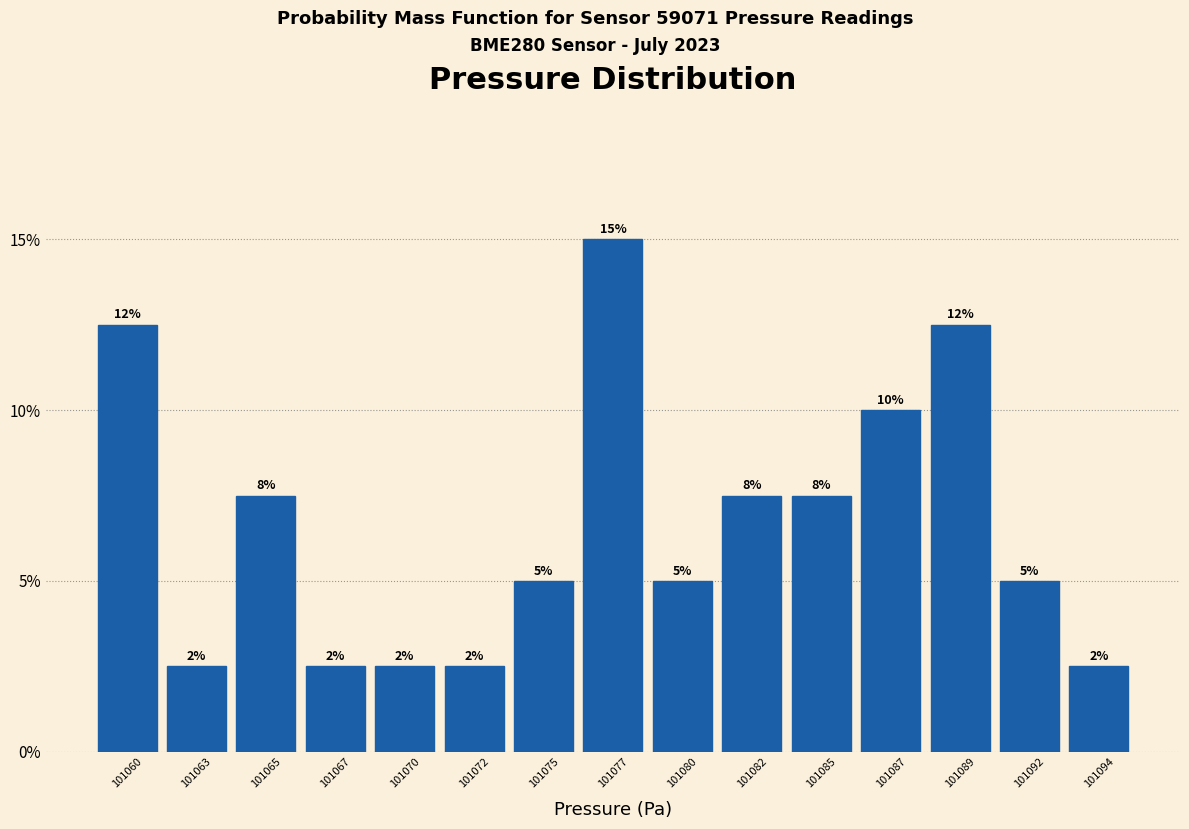

Does the chart contain any negative values?

No